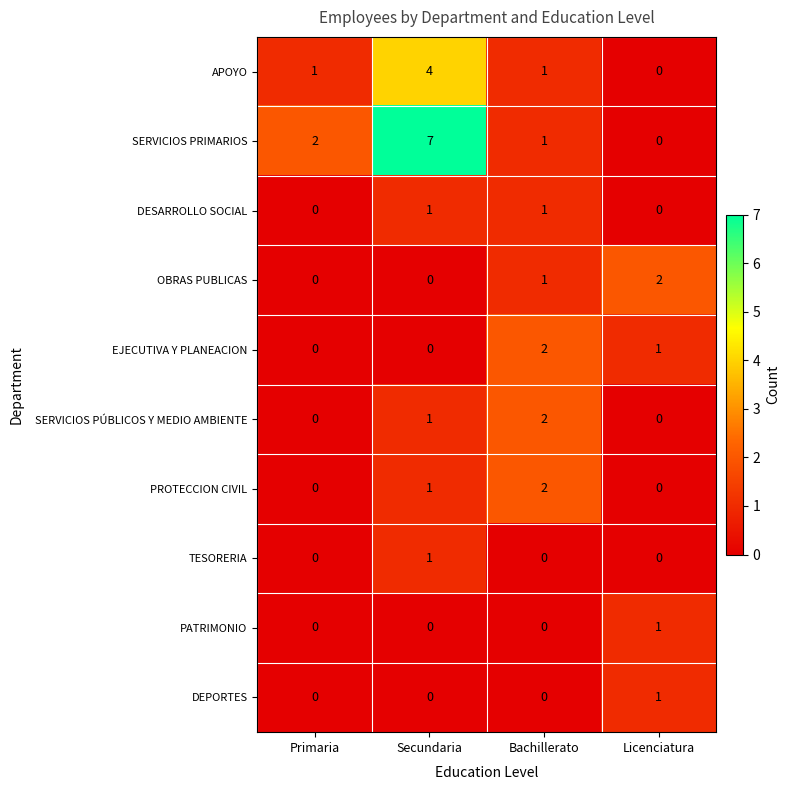

How many distinct data groups are displayed?

10